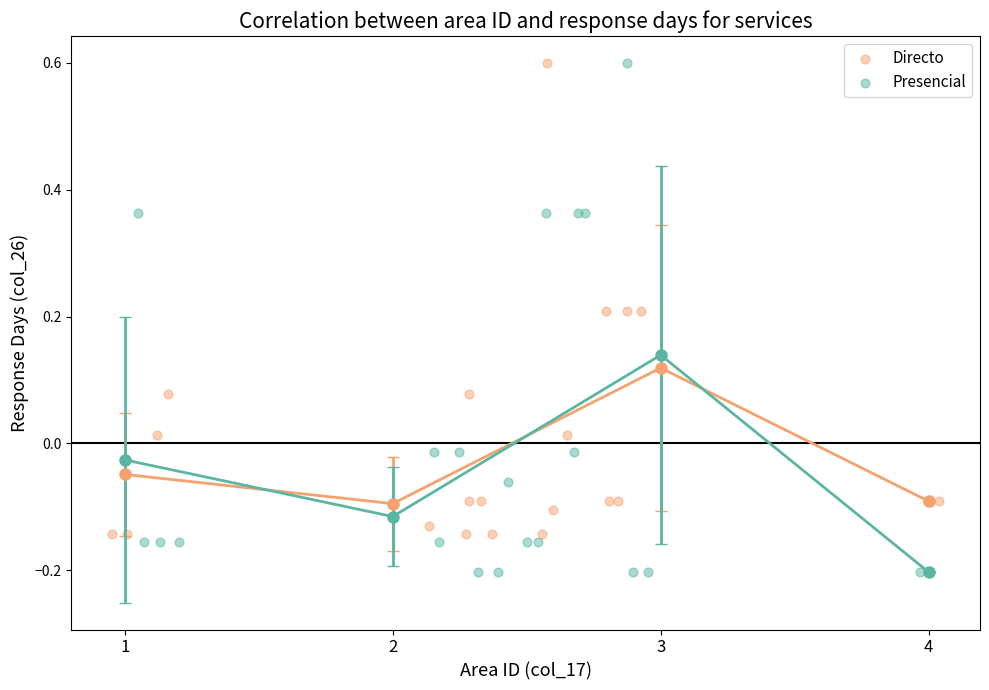

Which series has the largest Y range (max minus min)?

Presencial